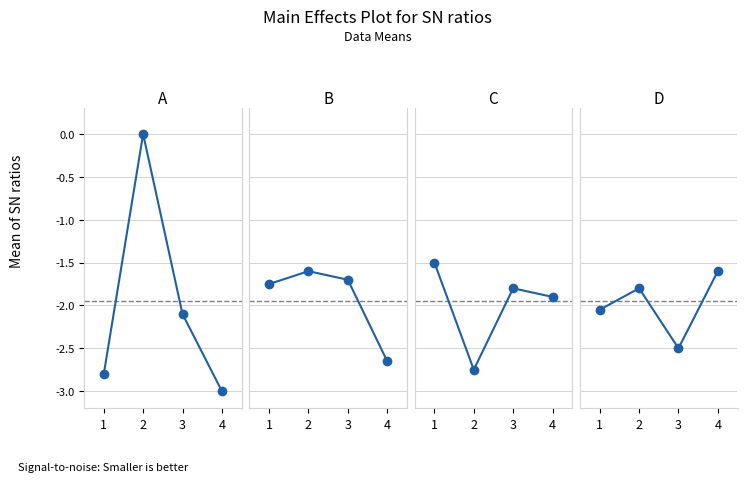

How many intersections are there between C and B?

2